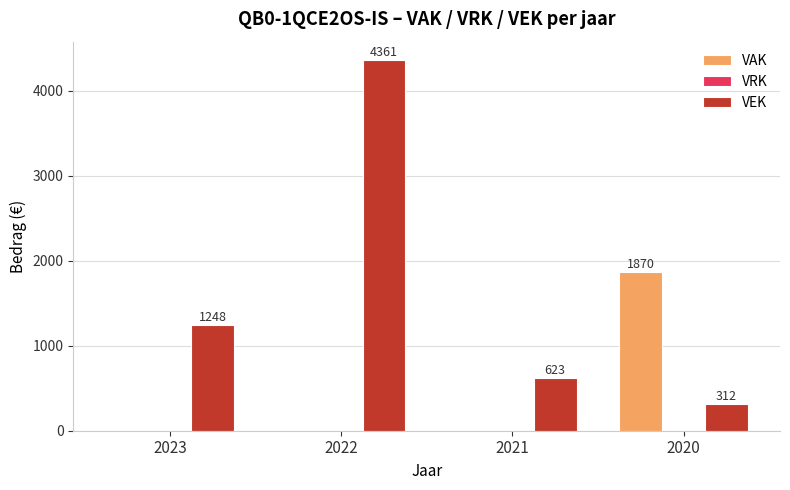

Is the value of VAK at 2021 greater than the value of VEK at 2022?

No